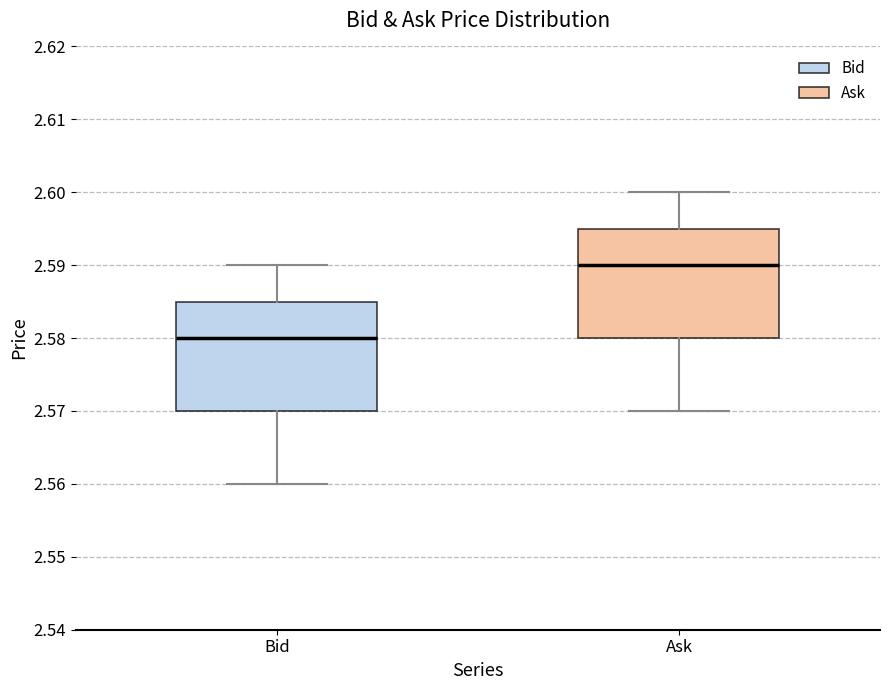

Which box's median line is the lowest?

Bid